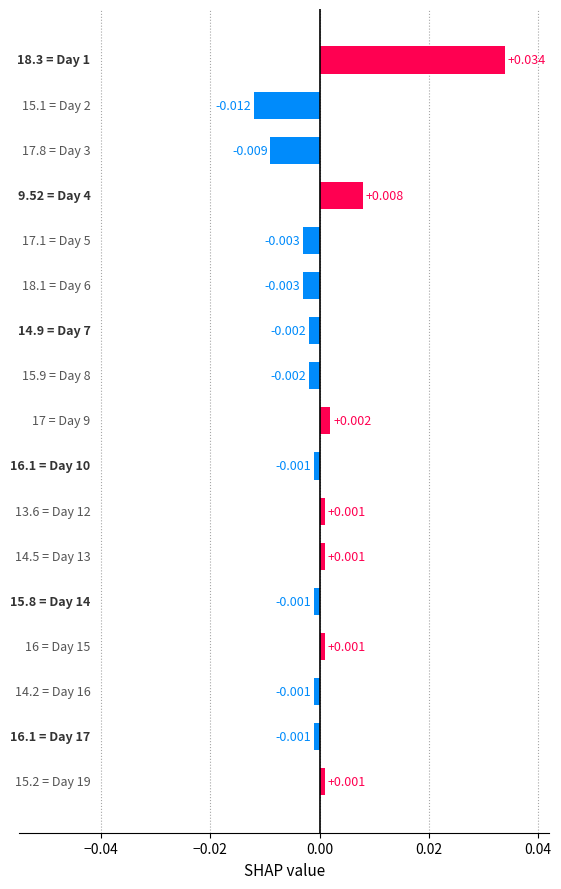

Count the number of values greater than 0.

7